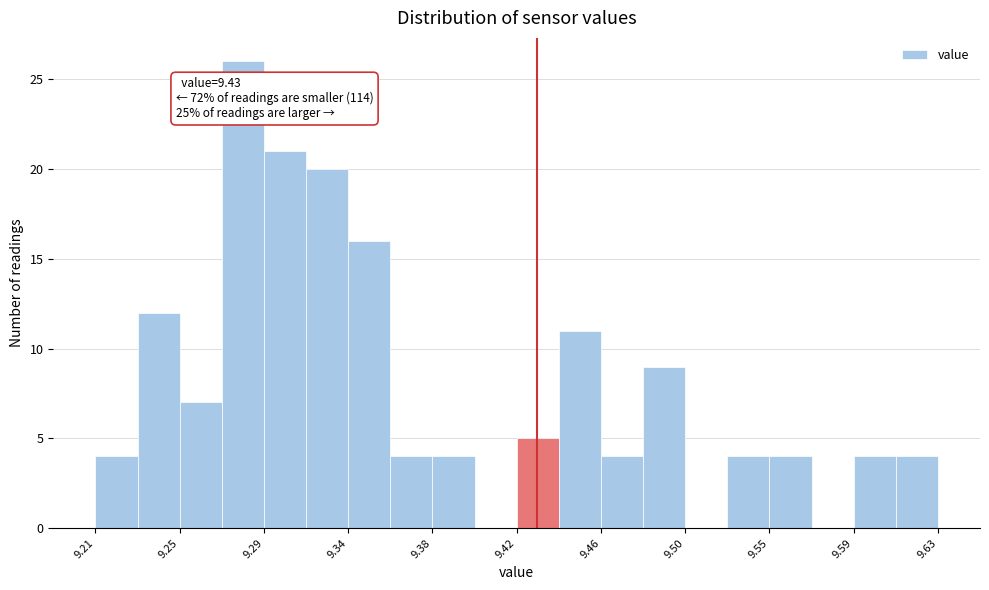

Over which range of the x-axis is the bar tallest?

9.273 to 9.294